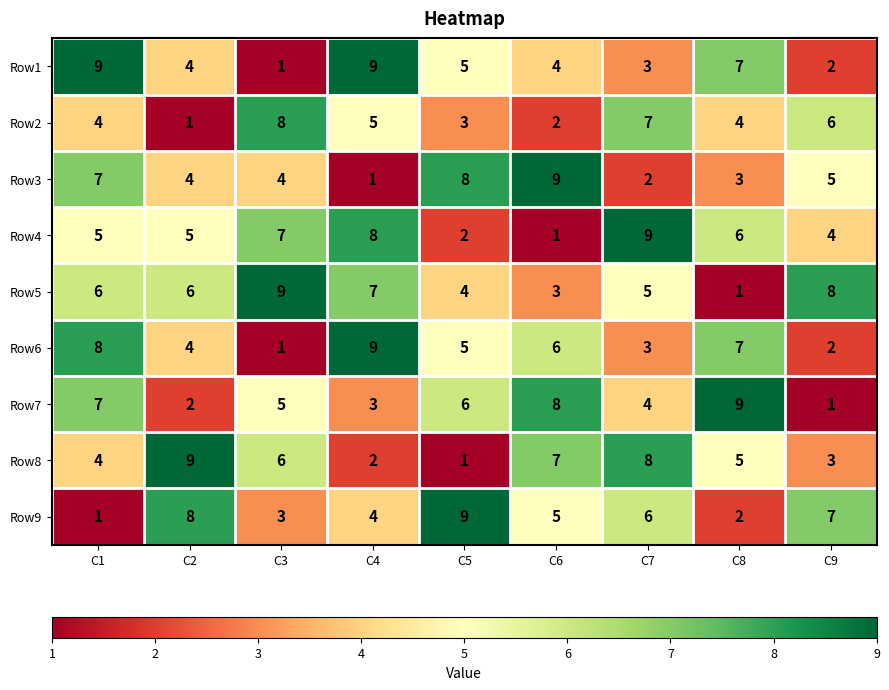

At which category is the sum across all series the highest?

C1